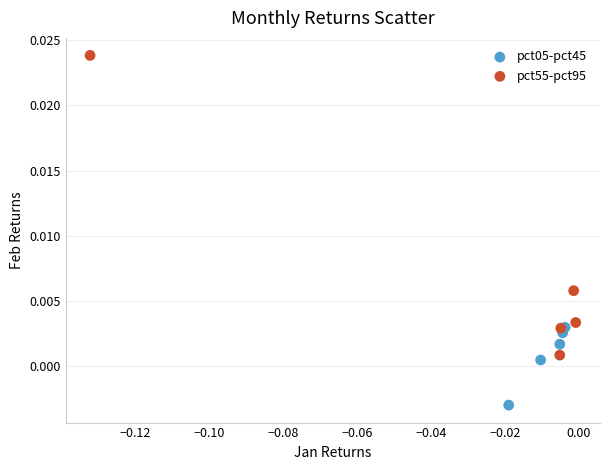

What are all the series names shown in the legend?

pct05-pct45, pct55-pct95